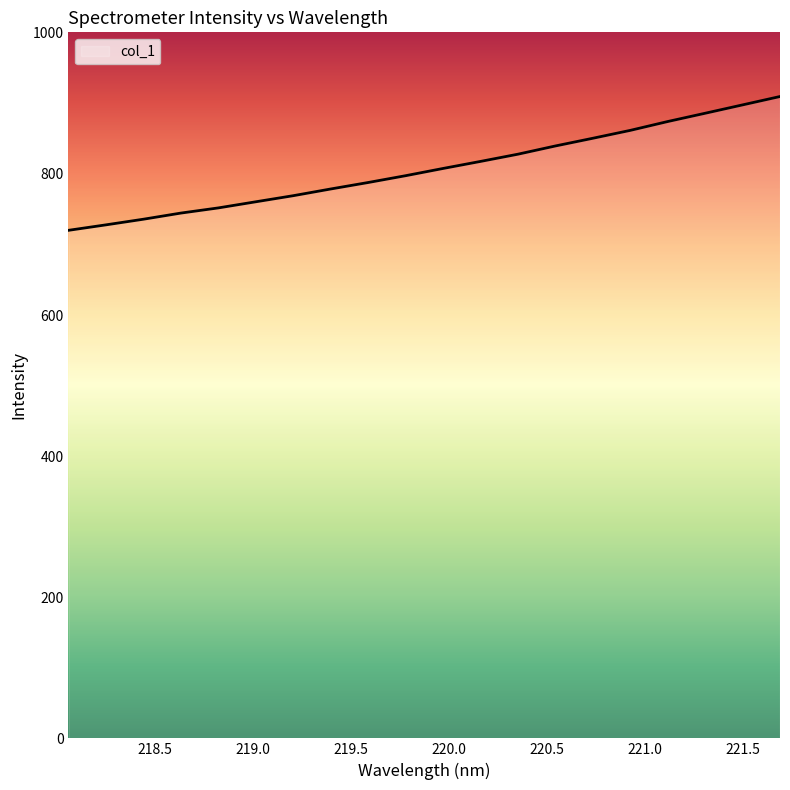

How many lines are shown in the chart?

1